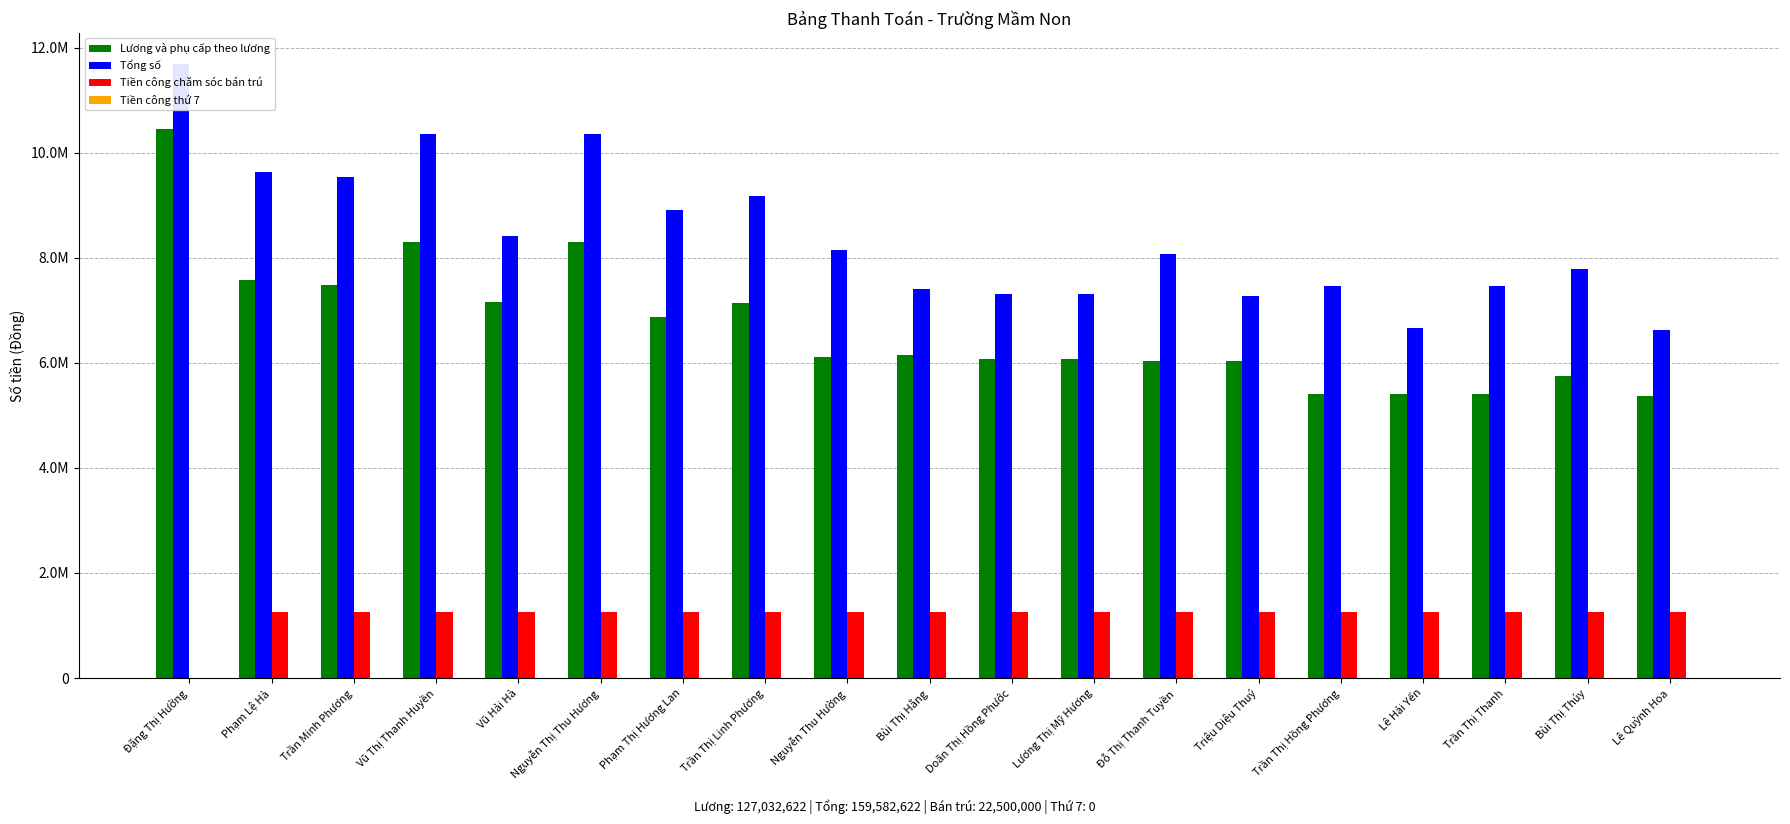

What is the total value across all series at Triệu Diệu Thuý?

14549734.3